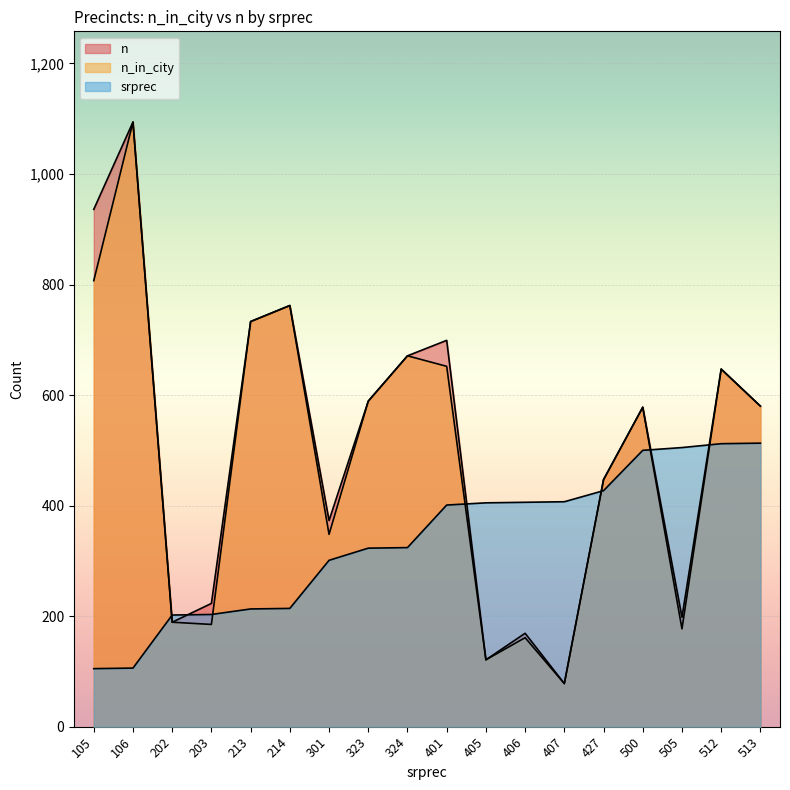

How many lines are shown in the chart?

3